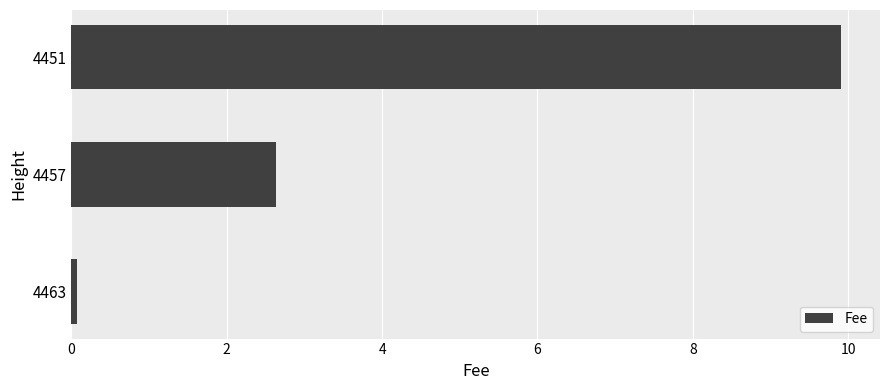

At which label is the value closest to 4?

4457